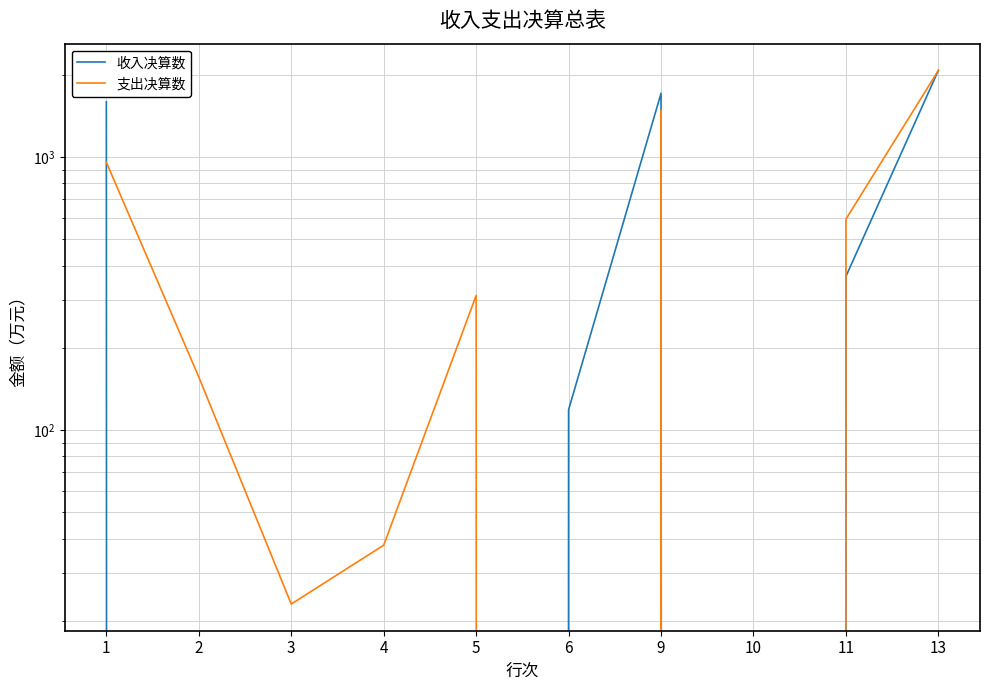

Reading right to left, list all the values displayed in this chart.

收入决算数: 2077.1	365.5	0.0	1711.6	118.7	0.0	0.0	0.0	0.0	1592.9
支出决算数: 2077.1	592.4	0.0	1484.8	0.0	311.1	37.9	23.0	156.4	956.3